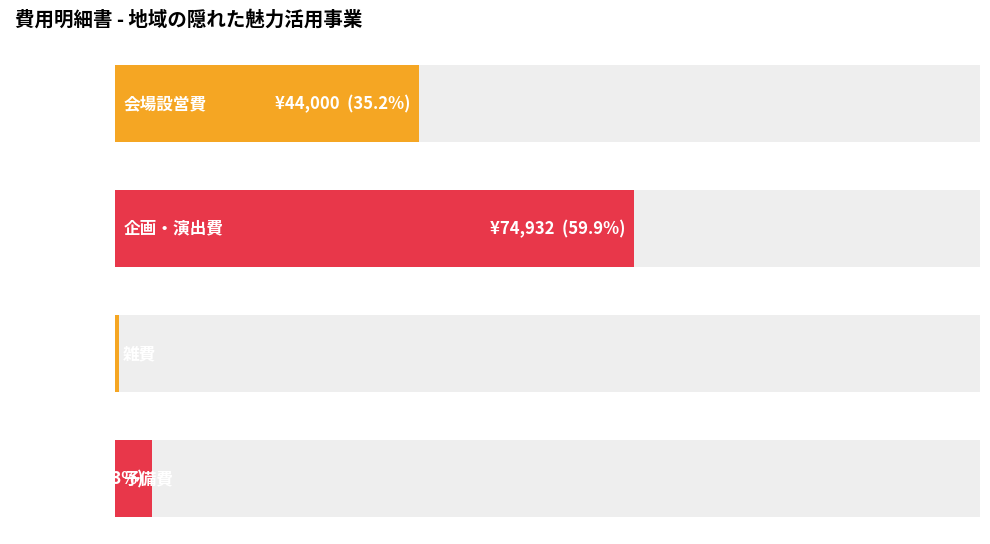

What is the value of the 4th bar from the left?

5408